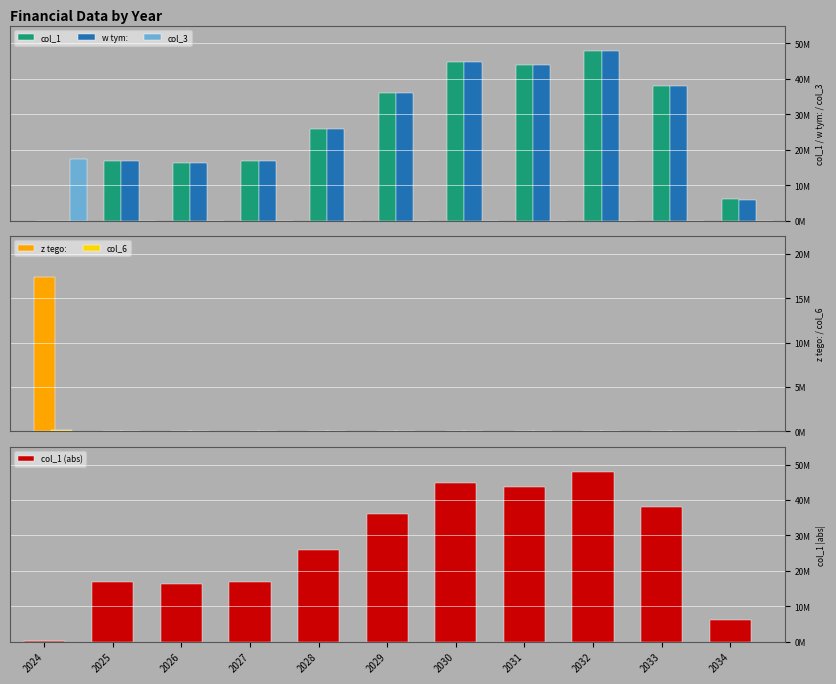

Is it true that z tego: equals 8025723.8 at 2027?

False